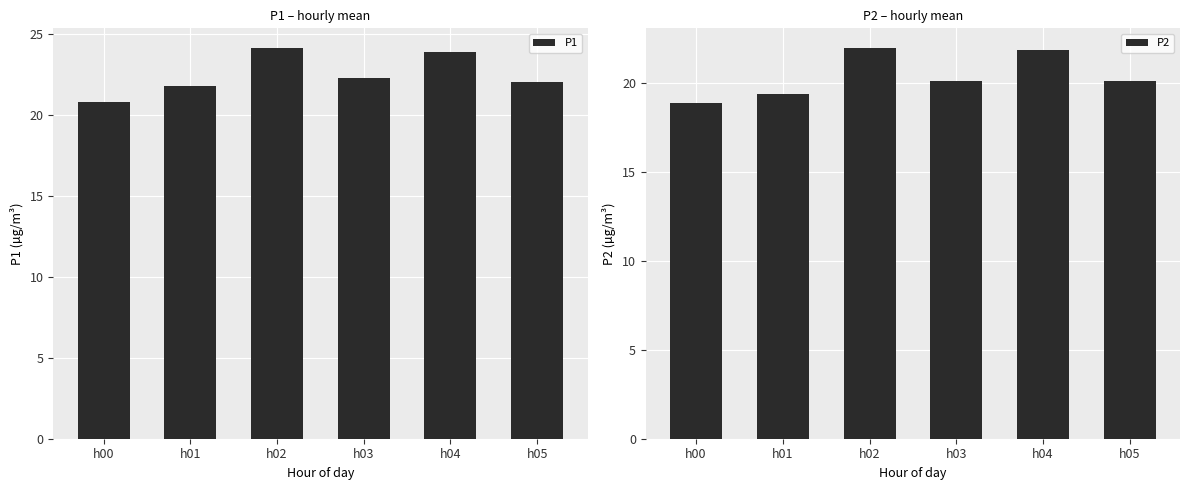

Is the value of P2 at h01 greater than the value of P1 at h01?

No